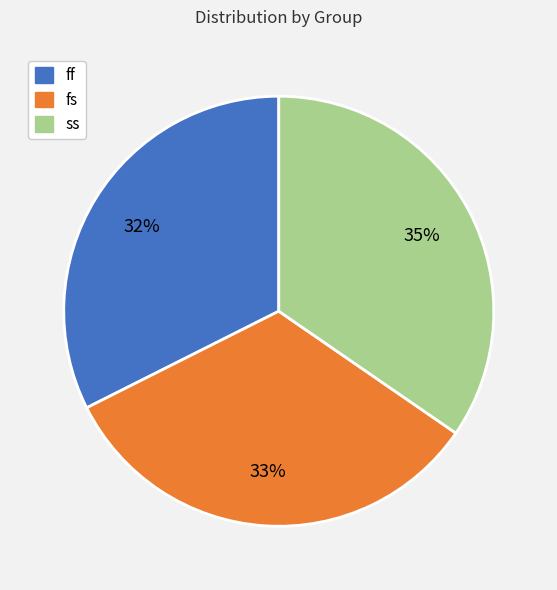

Which slice is the smallest?

ff